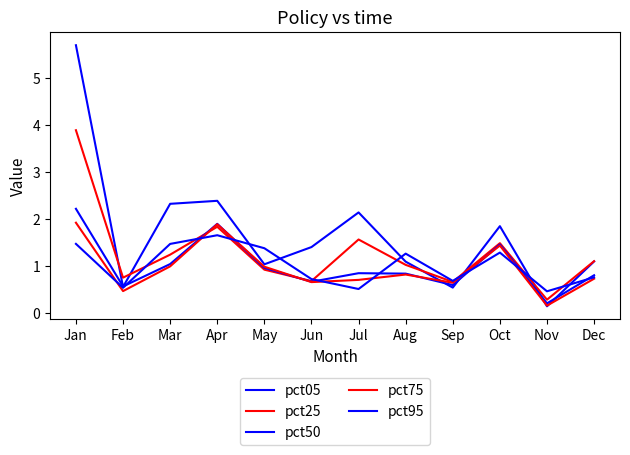

Which label corresponds to the smallest value in the chart?

Nov